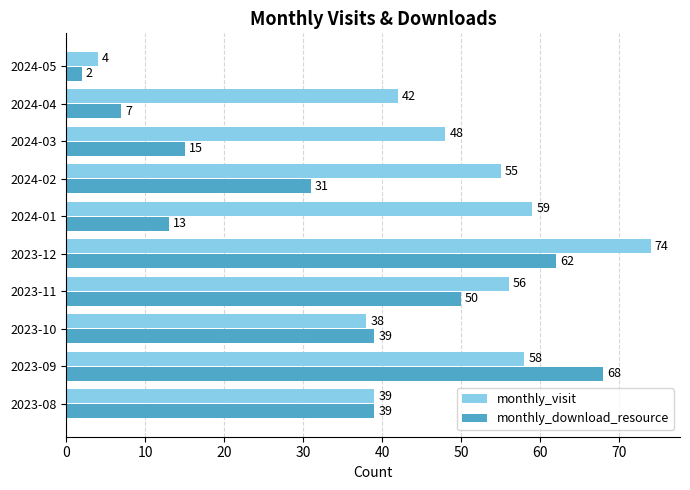

List the series in order of their overall mean, highest first.

monthly_visit, monthly_download_resource